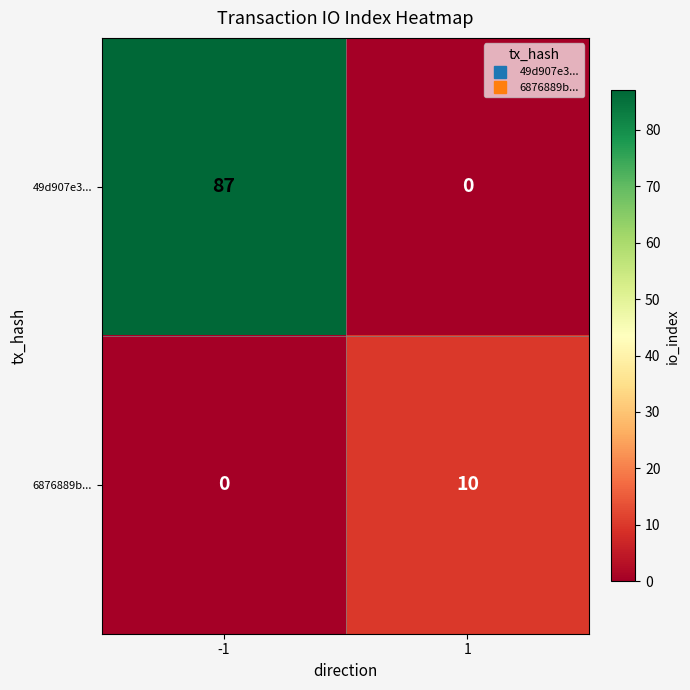

The value of 6876889b... at -1 is 3. True or false?

False